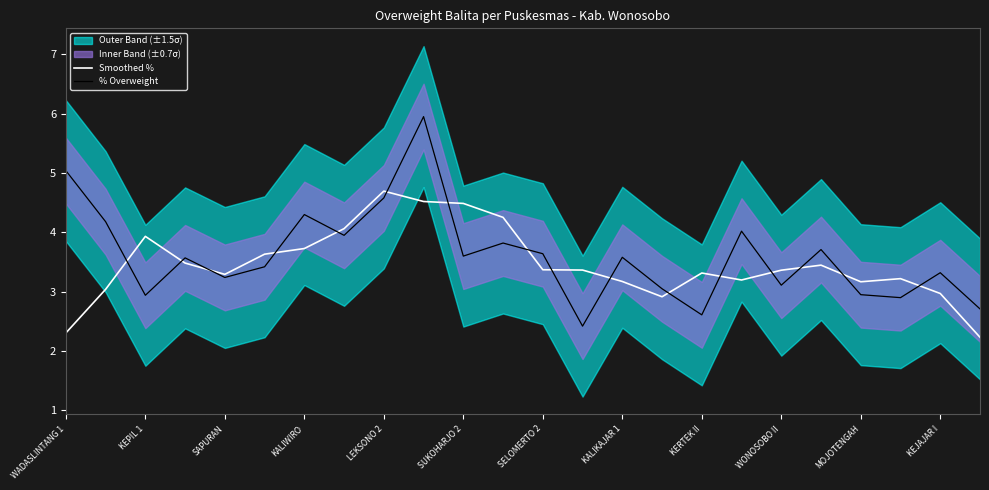

The Smoothed % series shows 3.3 at KERTEK II. True or false?

True